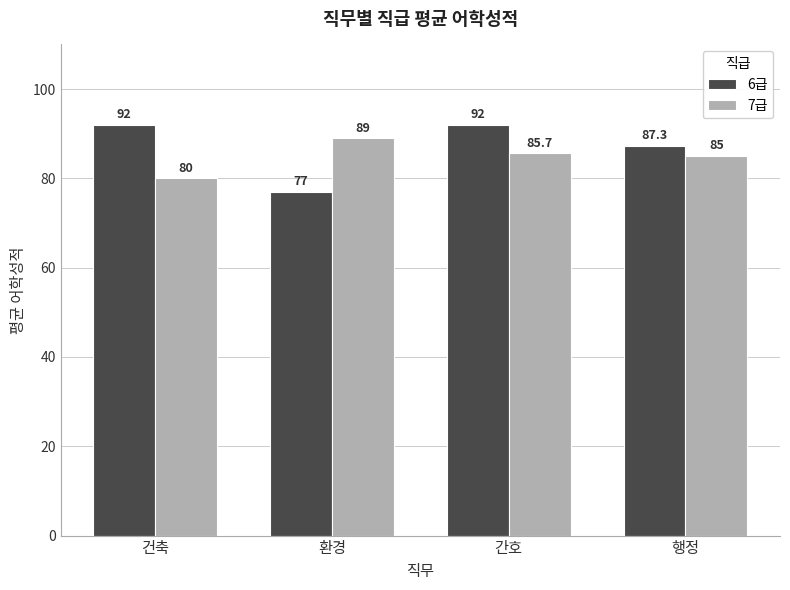

True or false: 7급 has a value of 22.6 at 건축.

False